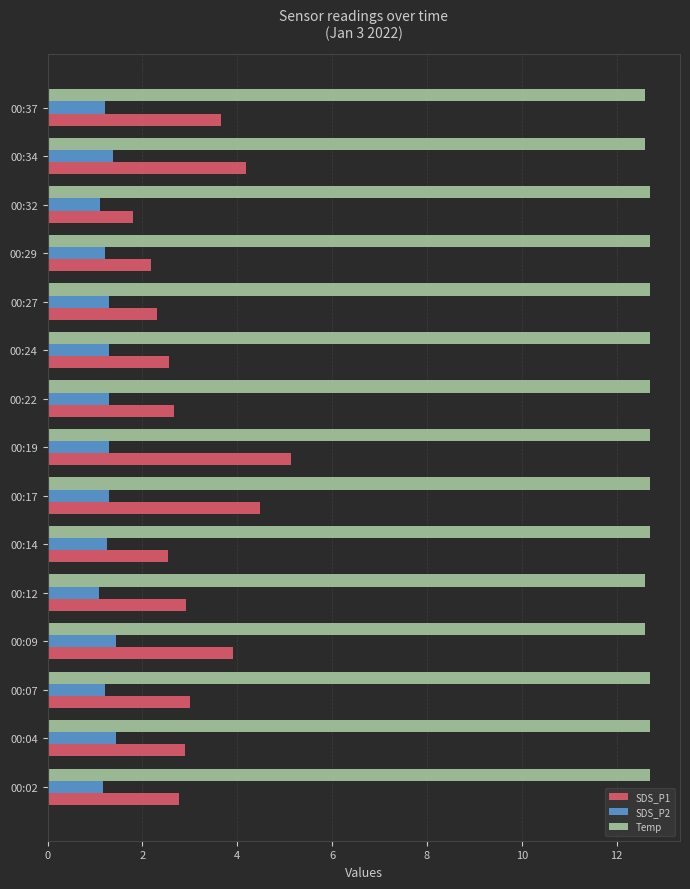

At how many categories does at least one series exceed 4?

15